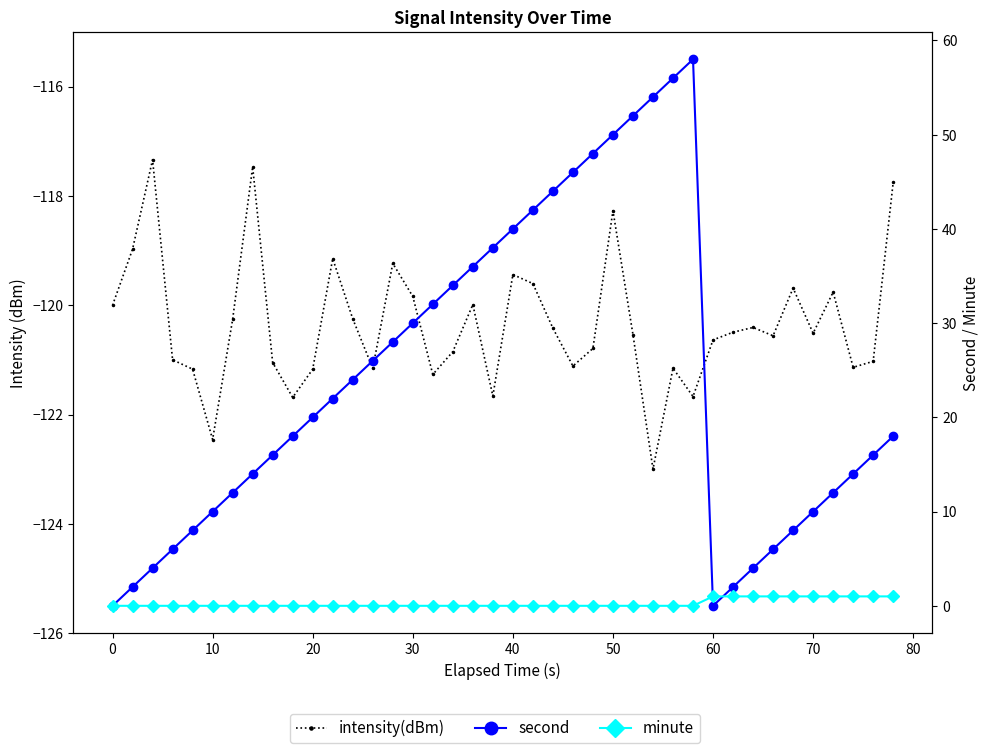

What is the difference between the second highest and second lowest values in the second series?

56.0